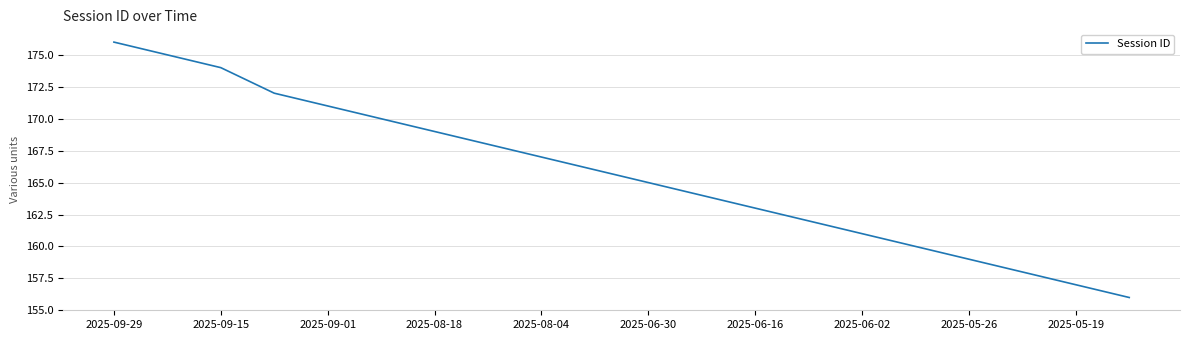

Does the chart display data point markers on the line(s)?

No